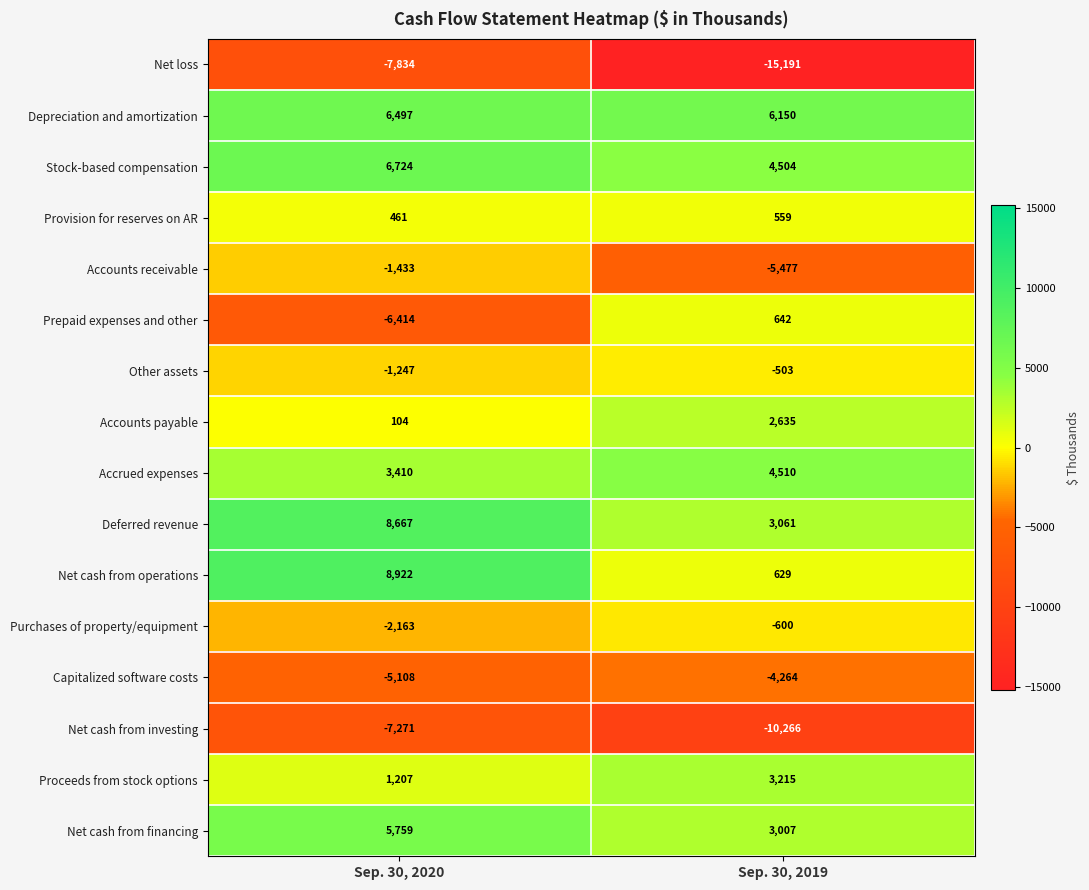

How many categories are shown in the chart?

2